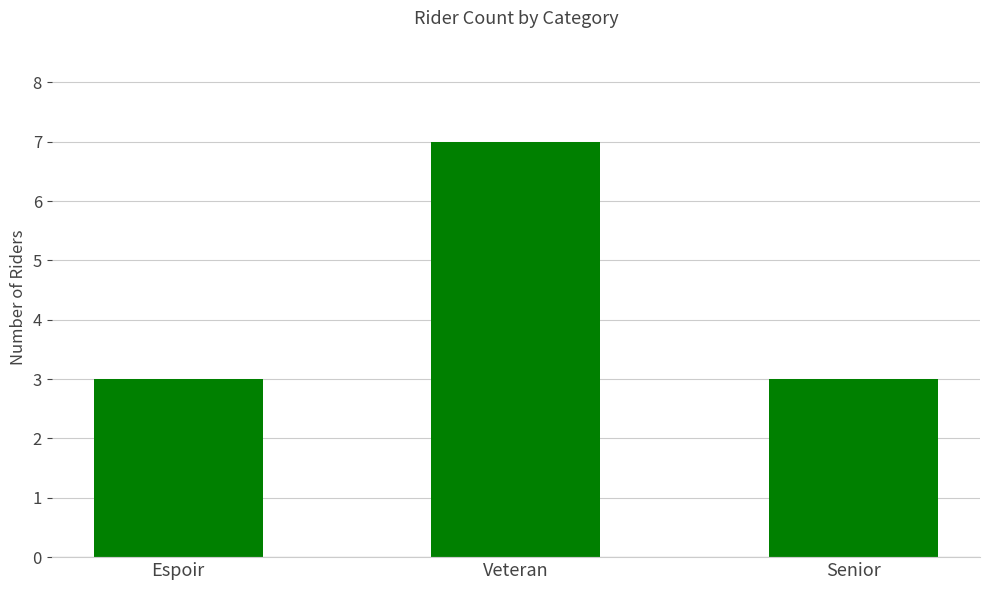

At which category does the chart reach its peak across all series?

Veteran